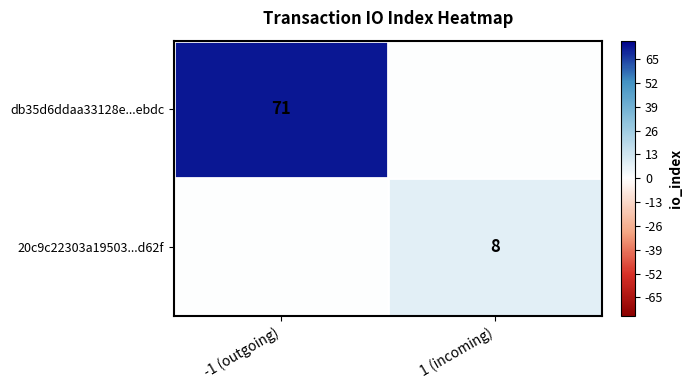

Is the value of db35d6ddaa33128e...ebdc at -1 (outgoing) greater than the value of 20c9c22303a19503...d62f at 1 (incoming)?

Yes